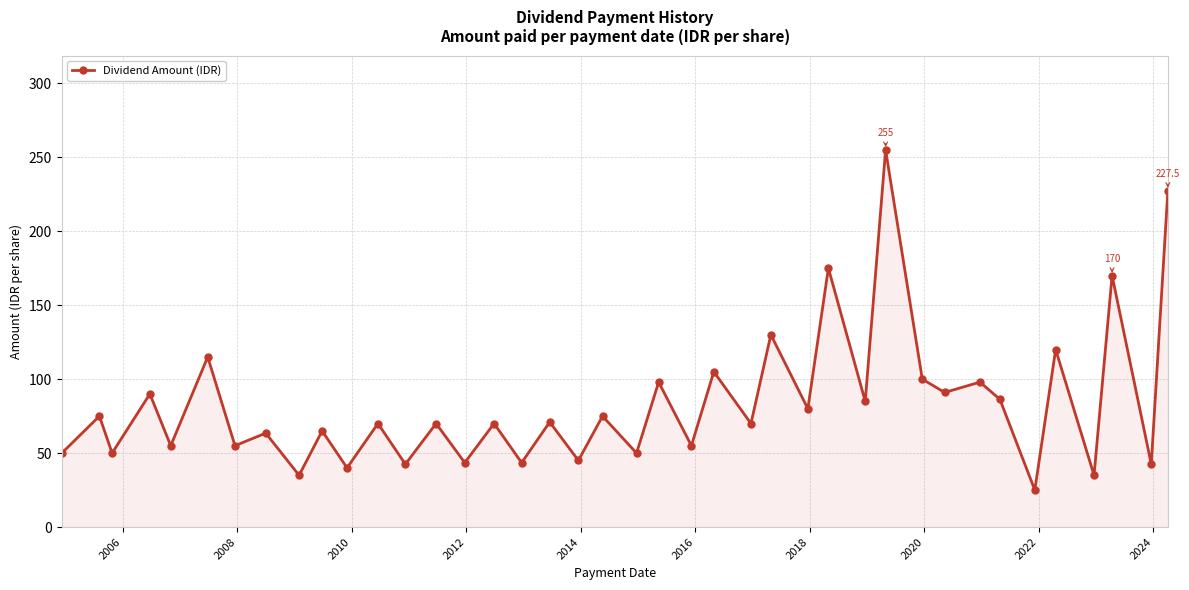

What is the value of the 12th point from the left?

70.0